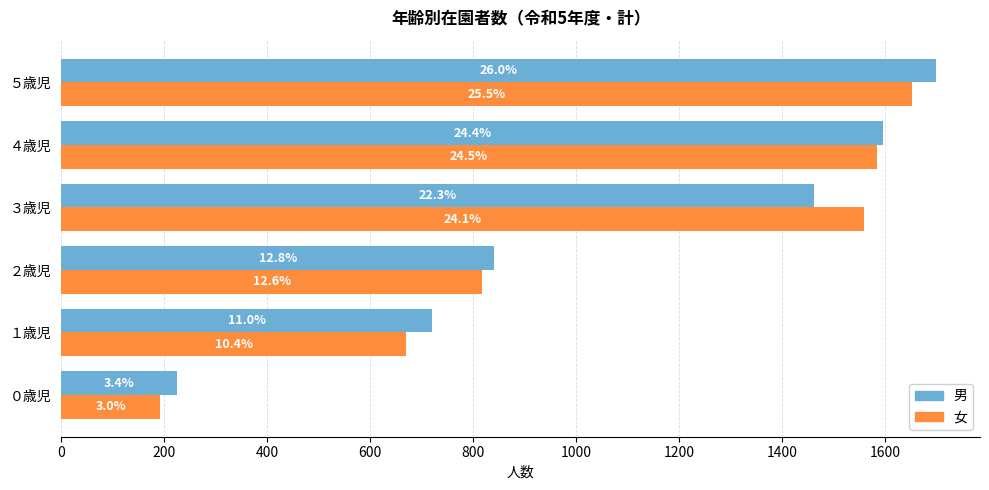

What is the greatest value displayed?

1699